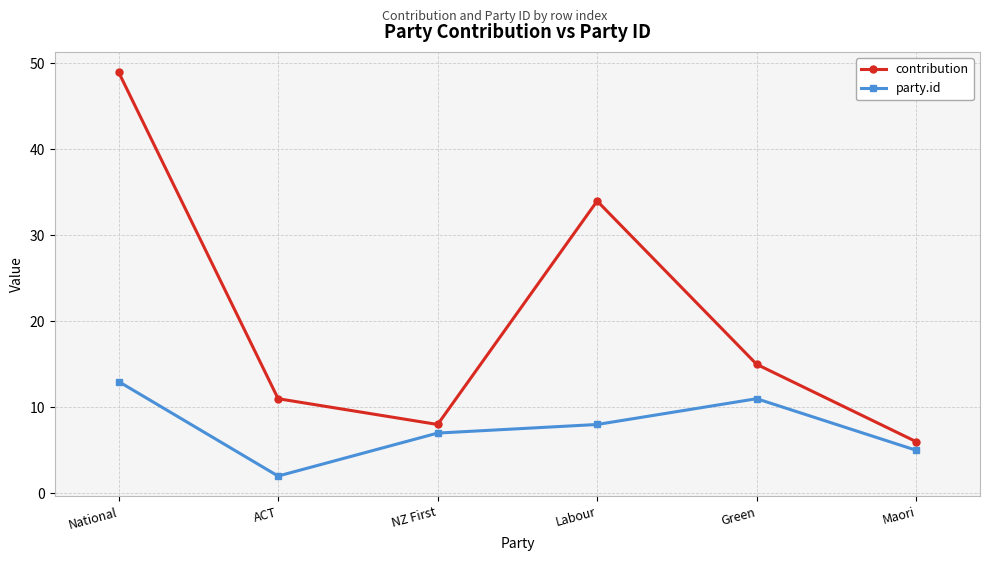

True or false: party.id and contribution cross at least once.

False